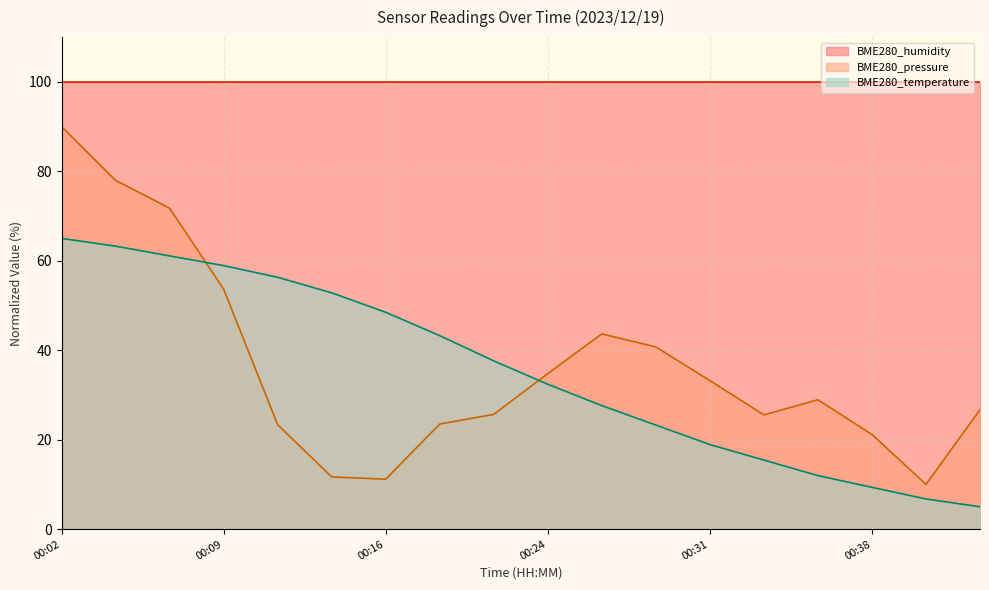

Is it true that BME280_temperature equals 29.5 at 00:31?

False